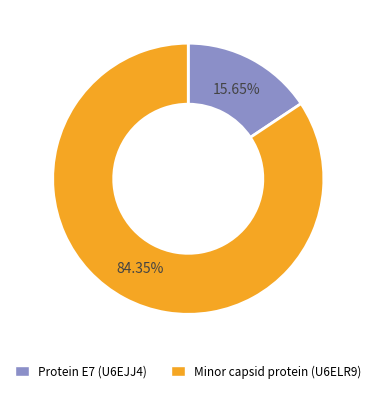

Is there any slice that represents more than half of the pie?

Yes